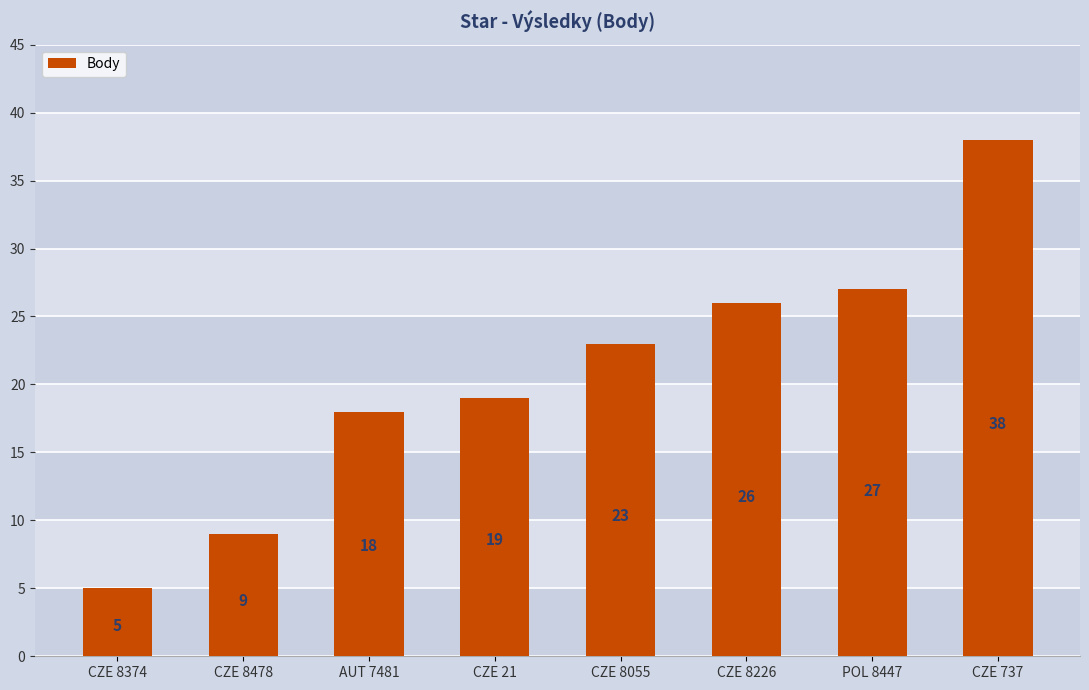

Reading left to right, list all the values displayed in this chart.

5	9	18	19	23	26	27	38